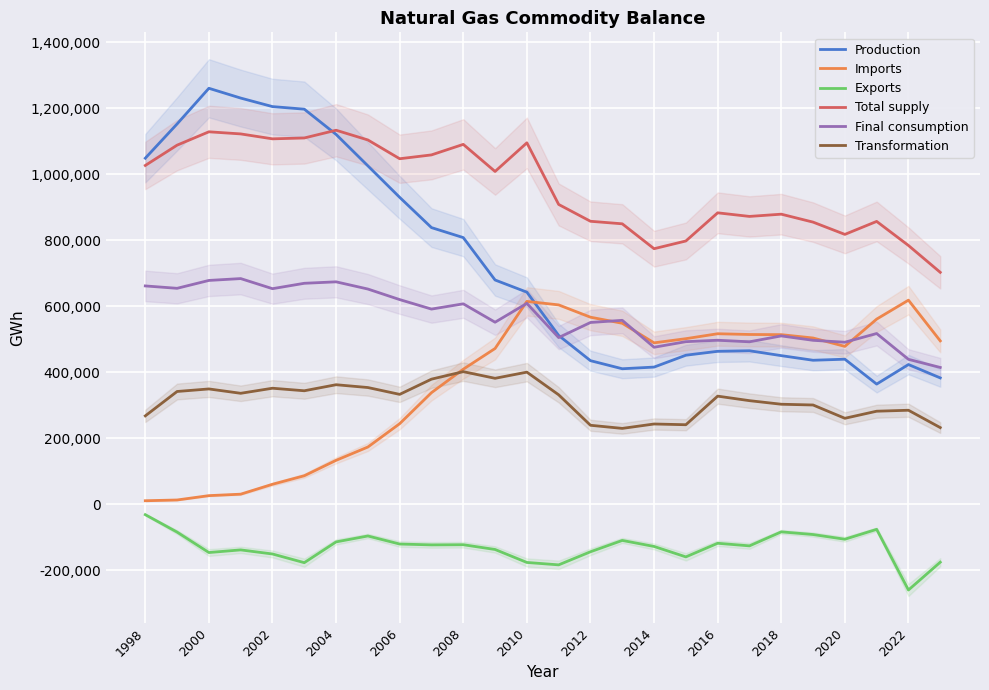

True or false: Production has a value of 451437.1 at 17.

True